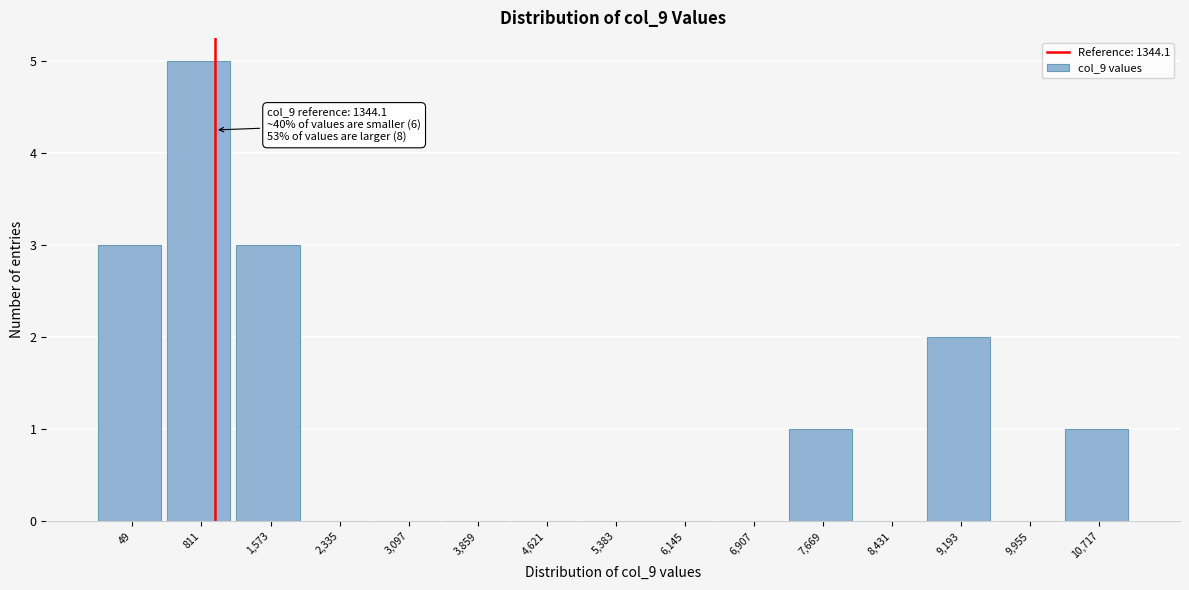

Reading left to right, list all the values displayed in this chart.

49=3	811=5	1,573=3	2,335=0	3,097=0	3,859=0	4,621=0	5,383=0	6,145=0	6,907=0	7,669=1	8,431=0	9,193=2	9,955=0	10,717=1